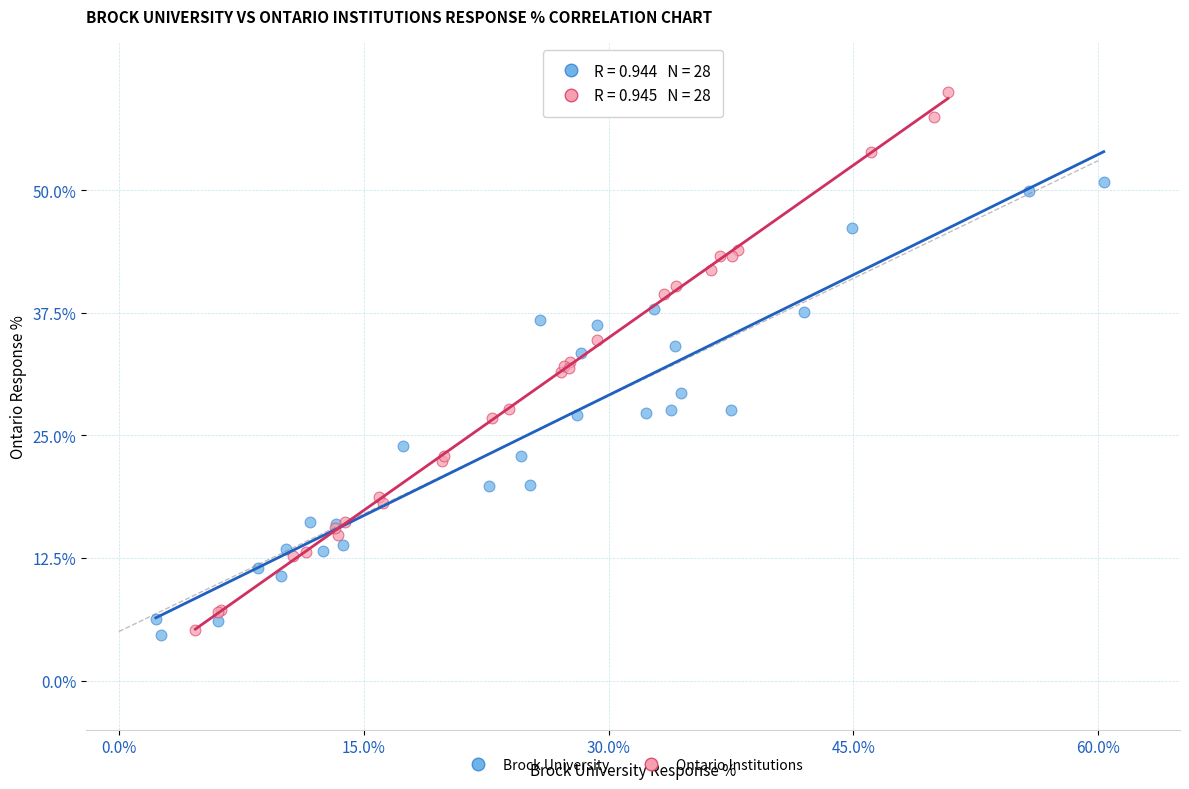

Which series reaches the maximum Y coordinate?

Ontario Institutions